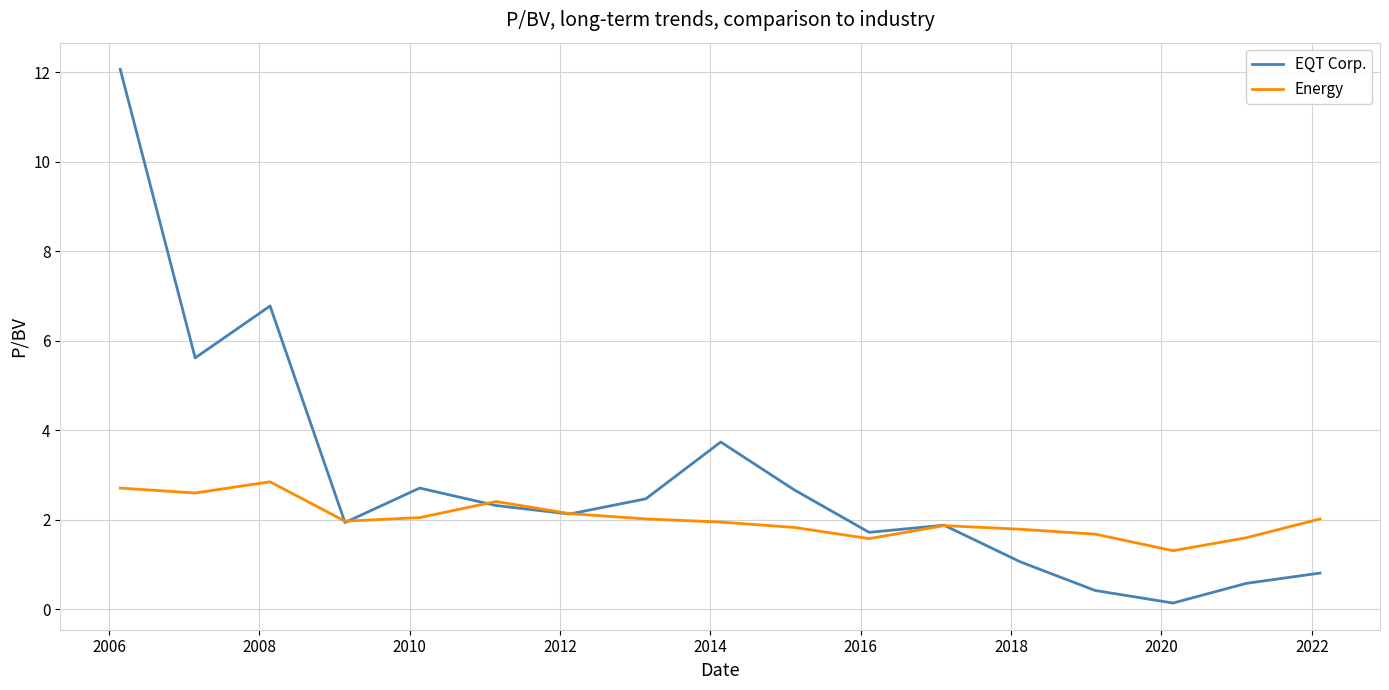

How many lines are shown in the chart?

2